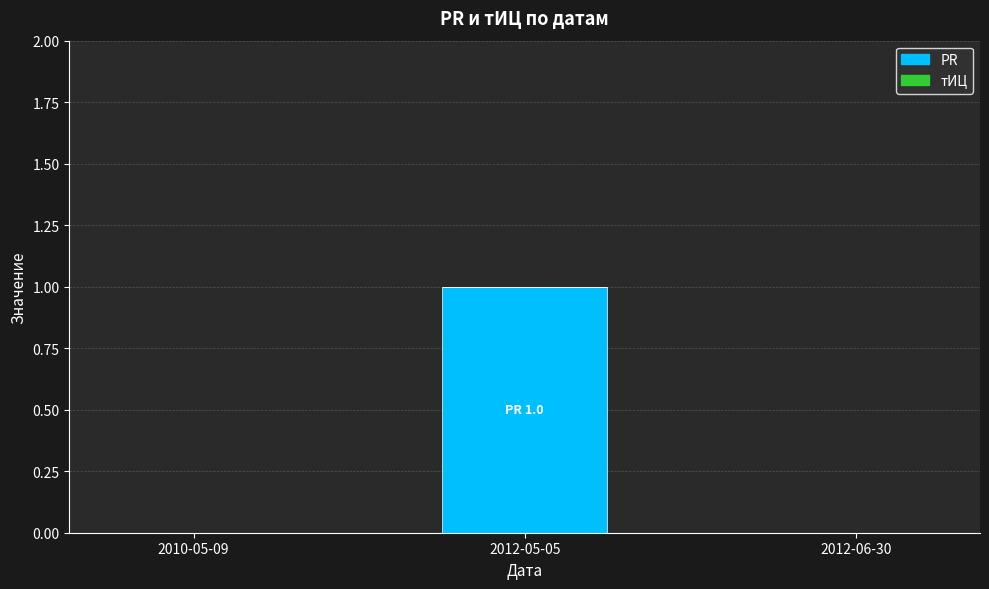

Between 2012-06-30 and 2012-05-05, which is larger?

2012-05-05